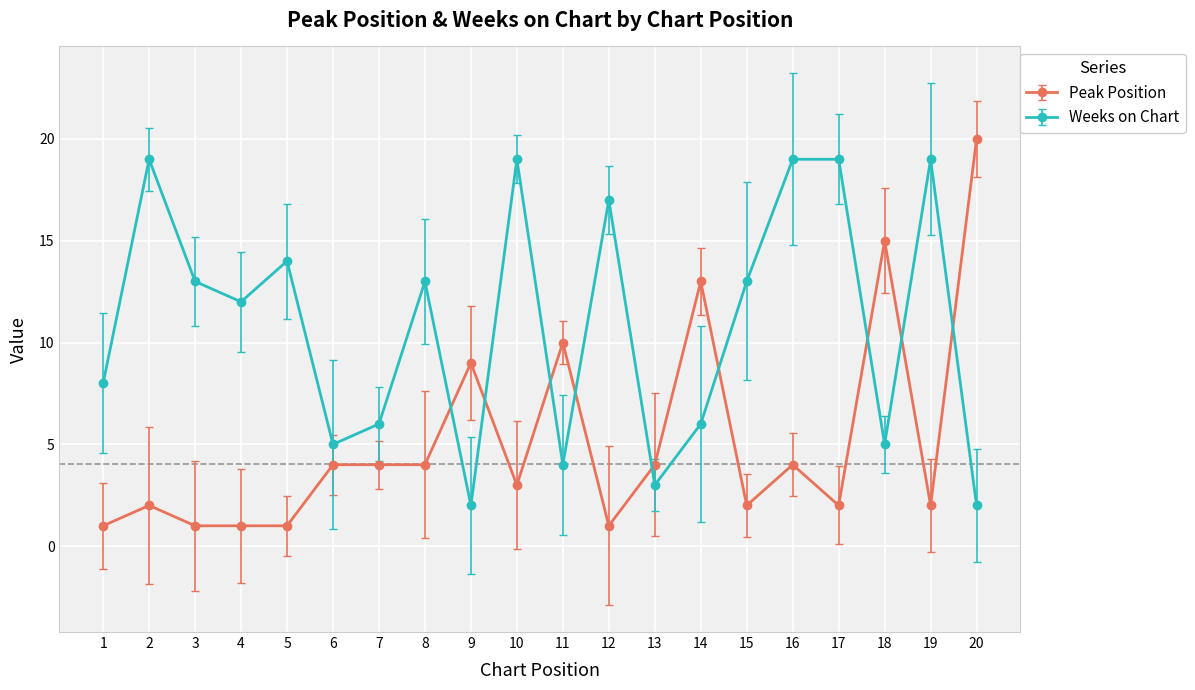

What is the average value of the Peak Position series?

5